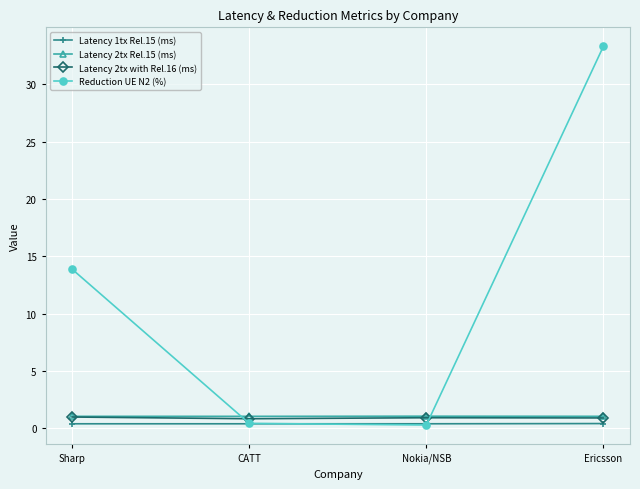

True or false: Latency 2tx Rel.15 (ms) has more than 1 points higher than both neighbors.

False